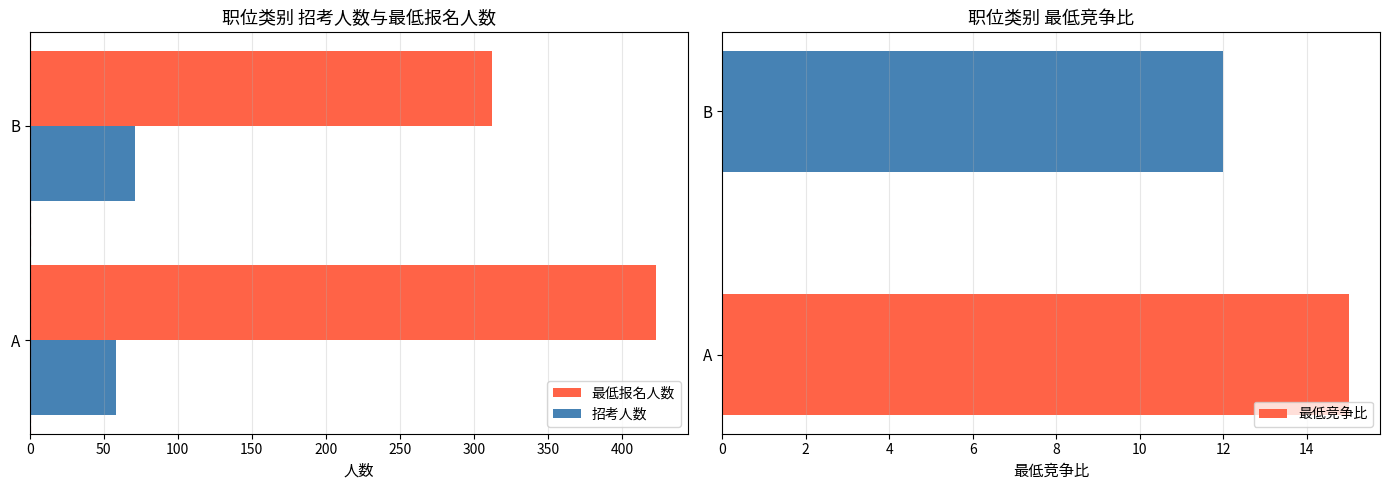

Which series has the largest range (max minus min)?

最低报名人数